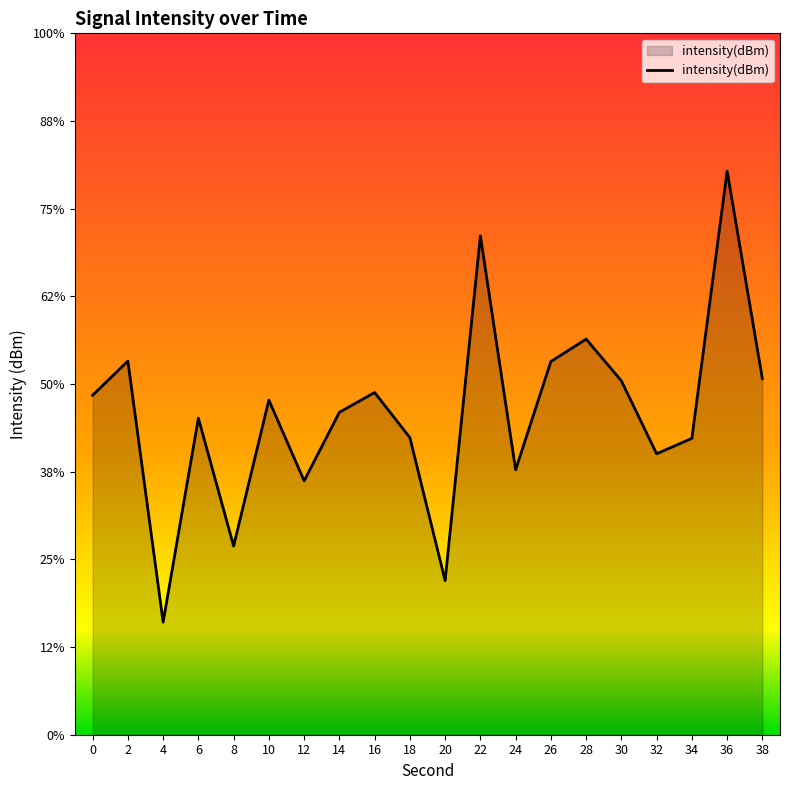

What is the average value?

-131.7